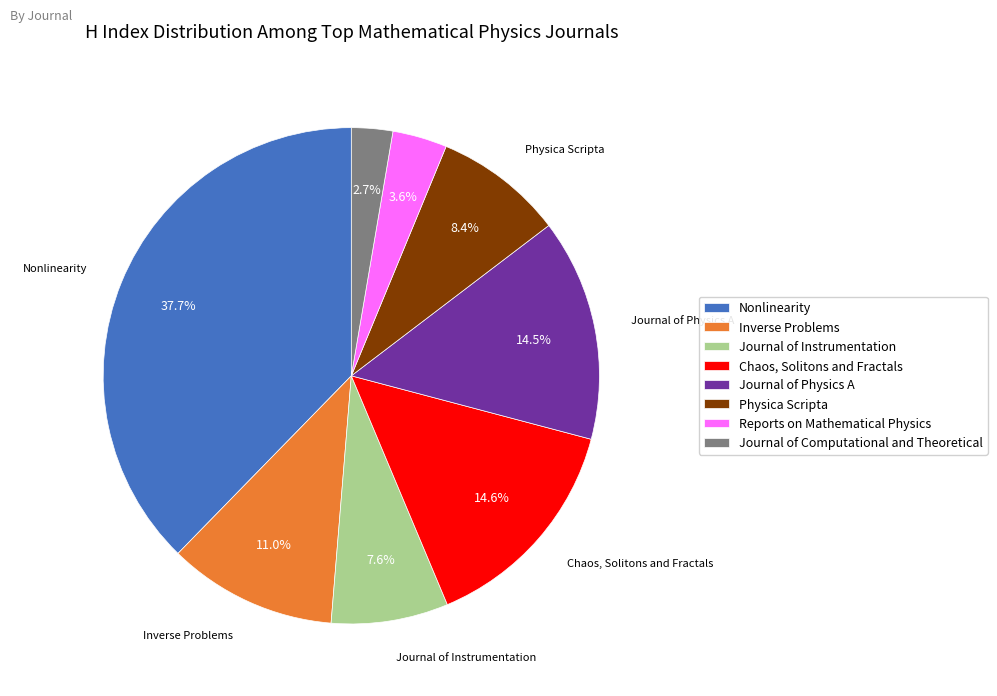

The Inverse Problems slice represents 11% of the pie. True or false?

True